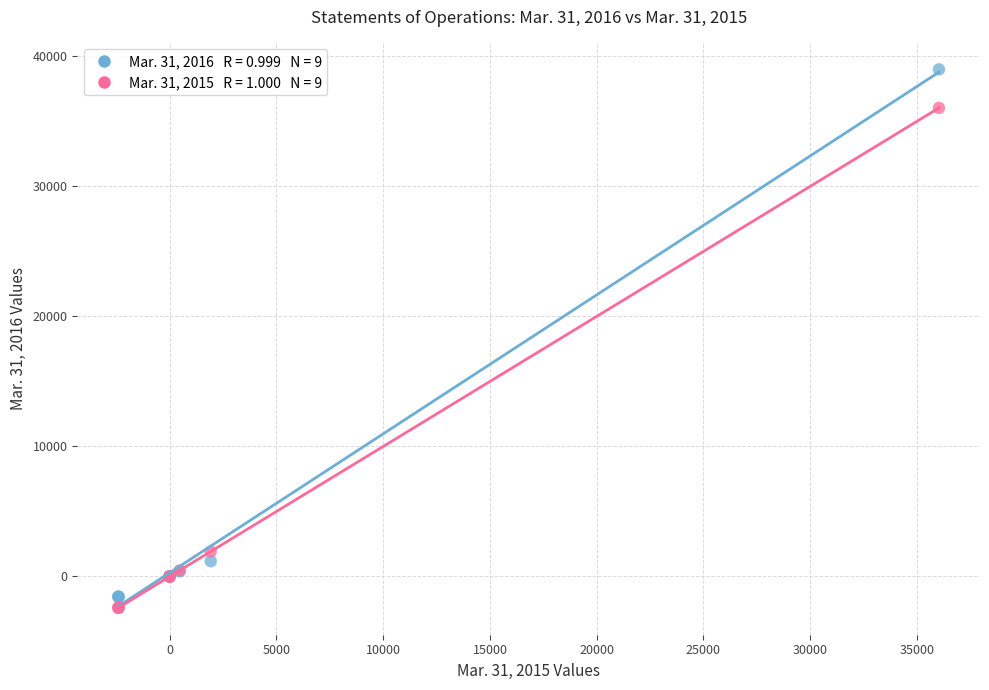

Across all series, what Y value is closest to 18293?

1920.0